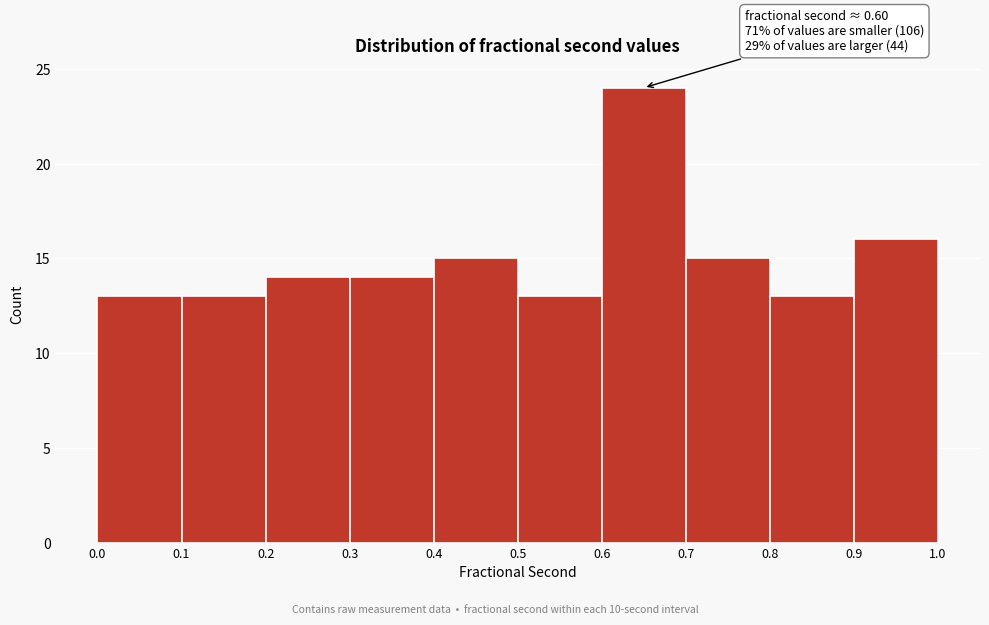

Which range on the x-axis has the tallest bar?

0.6 to 0.7